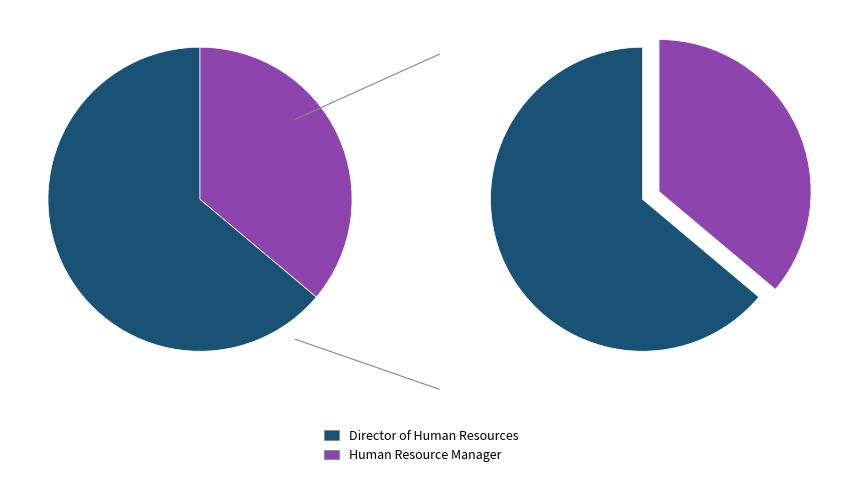

To the nearest percent, what is the average slice percentage?

50%